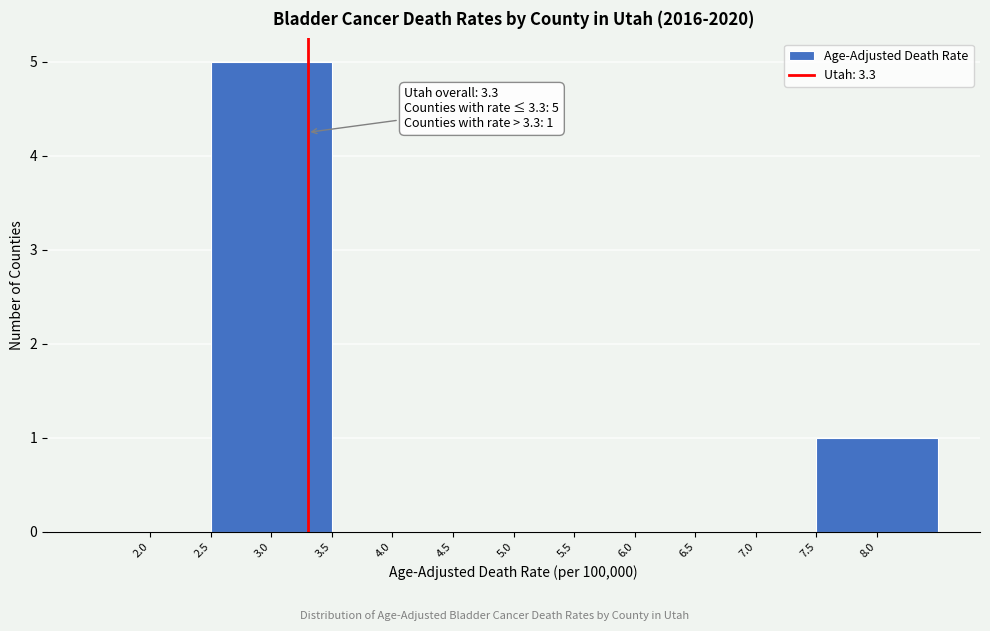

Over which range of the x-axis is the bar tallest?

2.5 to 3.5